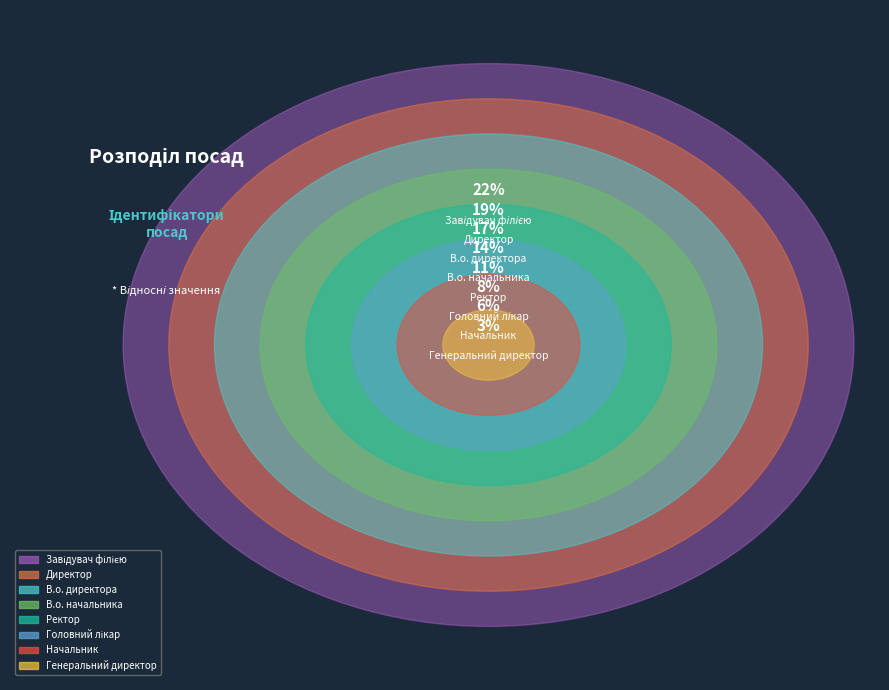

Does any single category account for the majority?

No